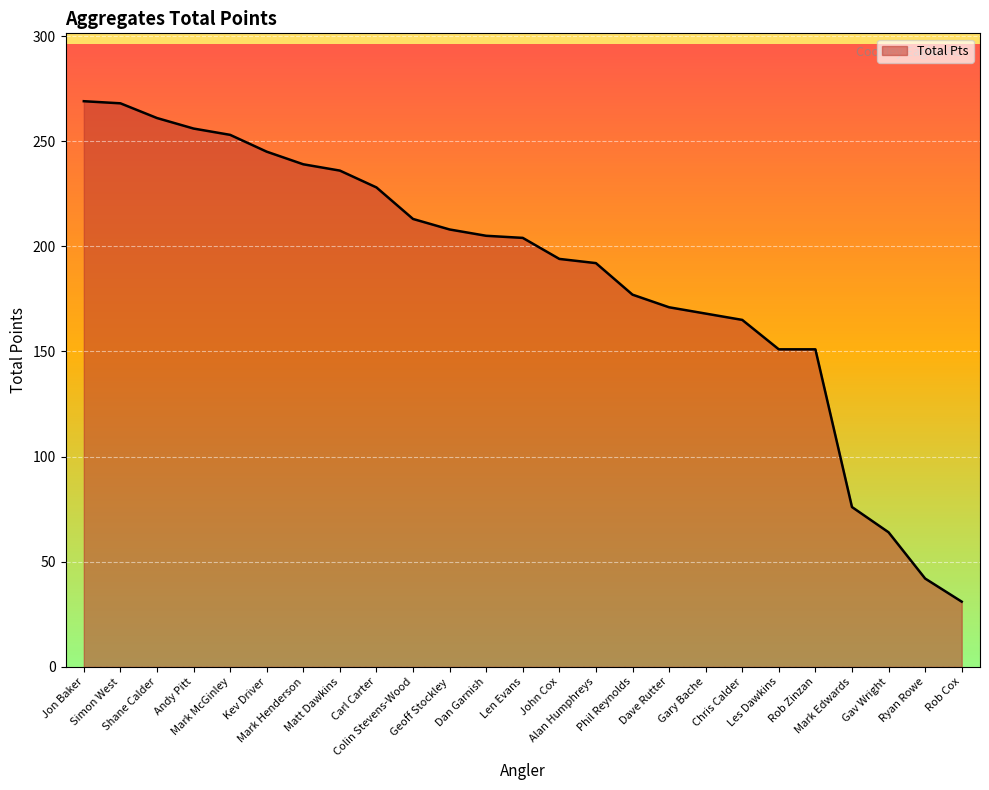

What is the difference between the second highest and second lowest values?

226